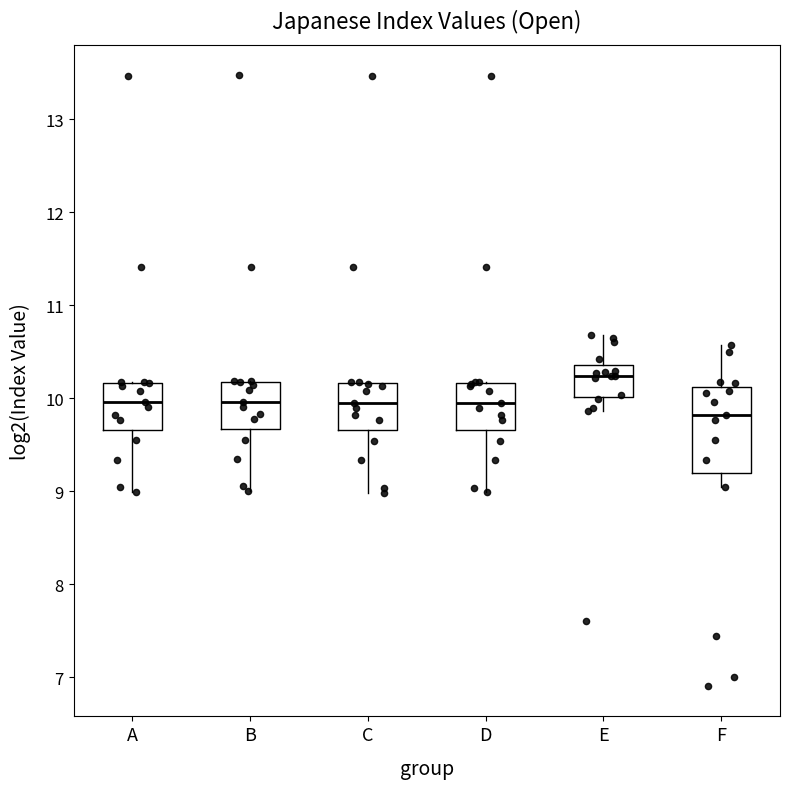

Reading left to right, transcribe this box plot: for each box, give where its median line is, the range the box spans, and where its two whiskers end, as read against the y-axis. The values are not printed on the chart, so give them approximately, as read against the axis.

A: median 10.0, box 9.7 to 10.2, whiskers 9.0 to 10.2
B: median 10.0, box 9.7 to 10.2, whiskers 9.0 to 10.2
C: median 10.0, box 9.7 to 10.2, whiskers 9.0 to 10.2
D: median 10.0, box 9.7 to 10.2, whiskers 9.0 to 10.2
E: median 10.2, box 10.0 to 10.4, whiskers 9.9 to 10.7
F: median 9.8, box 9.2 to 10.1, whiskers 9.0 to 10.6